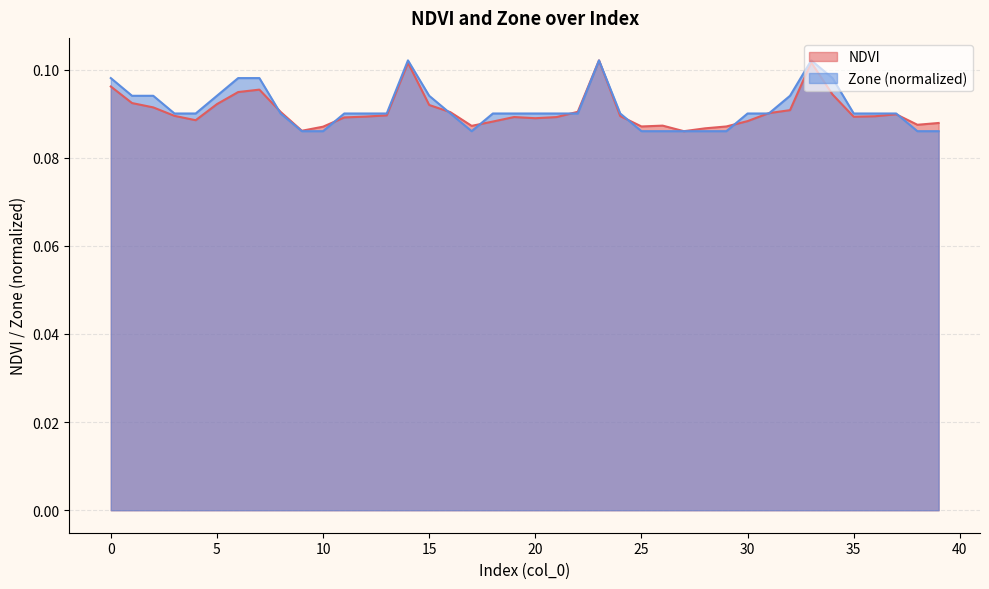

What is the sum of all NDVI values?

3.6